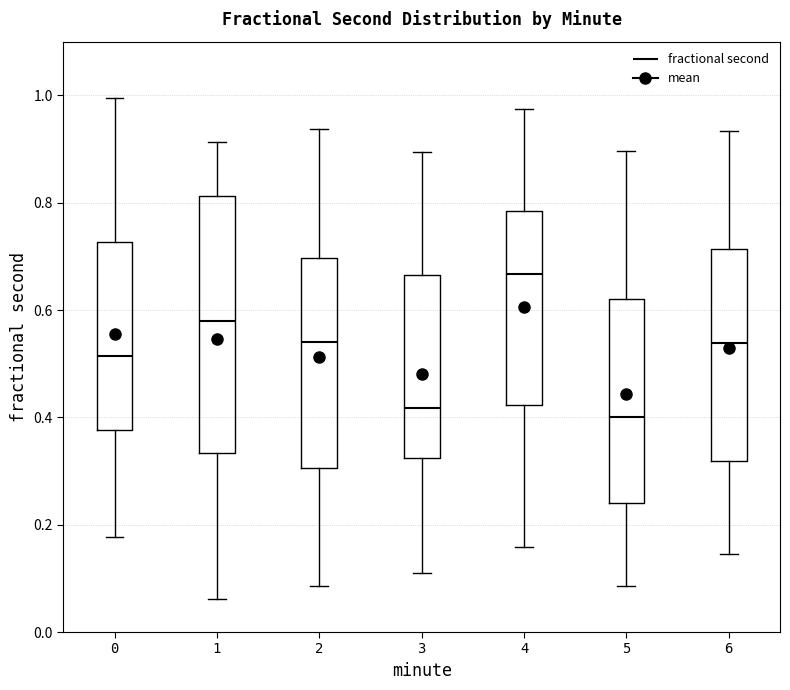

Reading left to right, transcribe this box plot: for each box, give where its median line is, the range the box spans, and where its two whiskers end, as read against the y-axis. The values are not printed on the chart, so give them approximately, as read against the axis.

0: median 0.52, box 0.38 to 0.72, whiskers 0.18 to 1.00
1: median 0.58, box 0.34 to 0.82, whiskers 0.06 to 0.92
2: median 0.54, box 0.30 to 0.70, whiskers 0.08 to 0.94
3: median 0.42, box 0.32 to 0.66, whiskers 0.10 to 0.90
4: median 0.66, box 0.42 to 0.78, whiskers 0.16 to 0.98
5: median 0.40, box 0.24 to 0.62, whiskers 0.08 to 0.90
6: median 0.54, box 0.32 to 0.72, whiskers 0.14 to 0.94